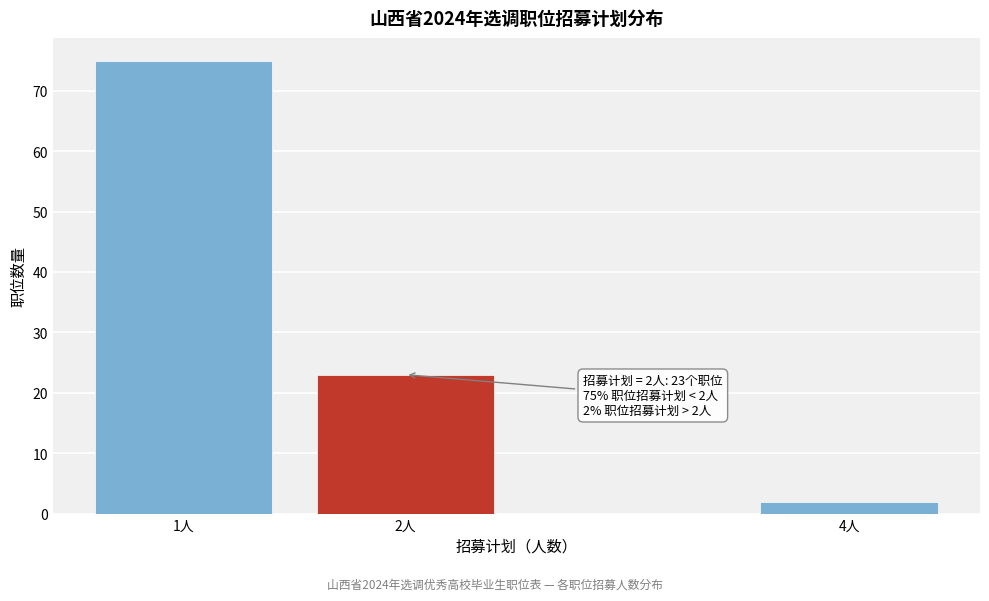

Reading left to right, extract all data points from this chart.

1人=75	2人=23	4人=2